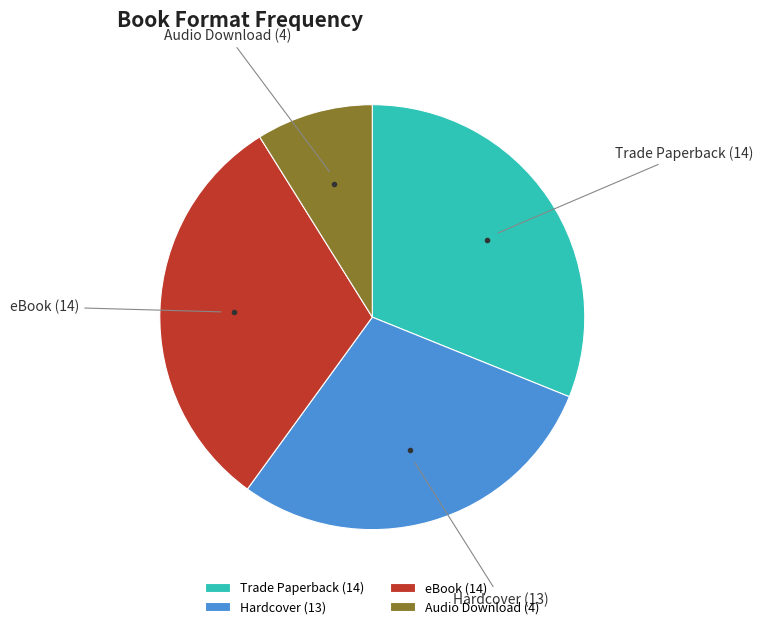

The Hardcover slice represents 29% of the pie. True or false?

True